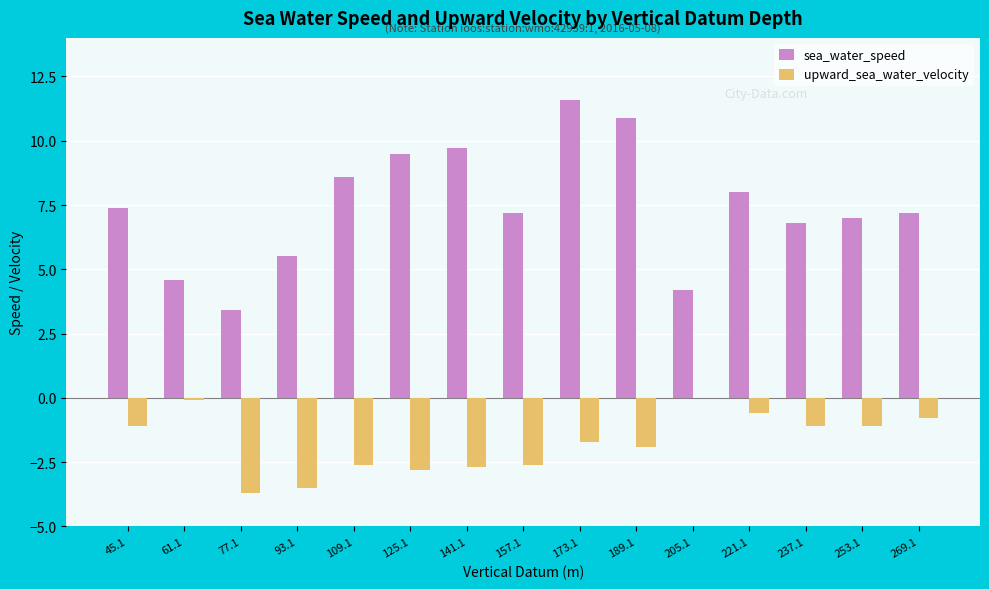

Is it true that sea_water_speed equals 5.9 at 125.1?

False